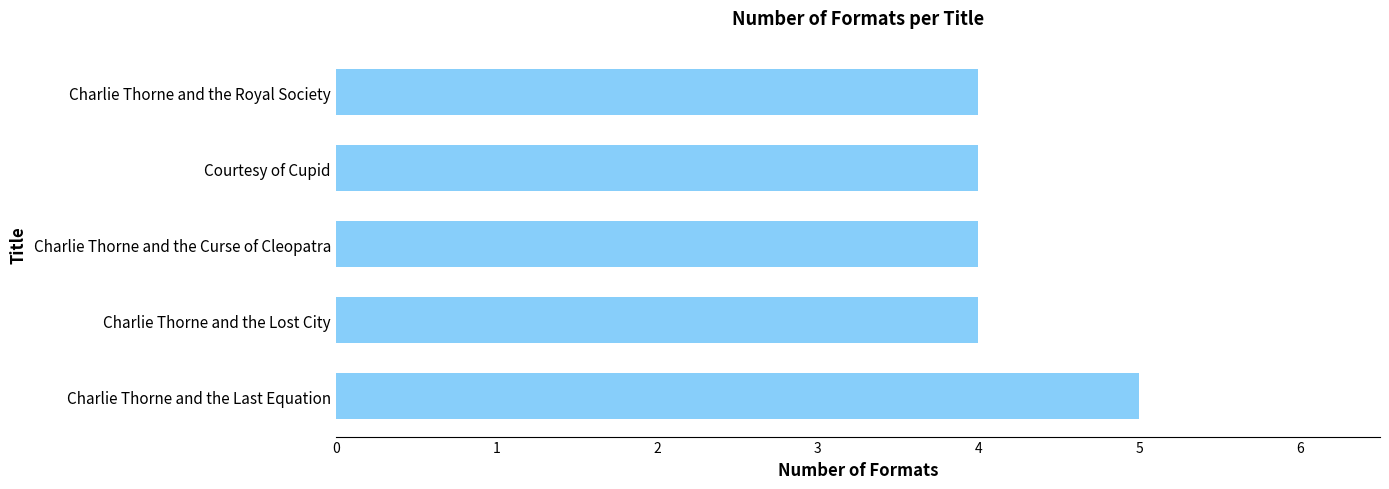

What is the value of the 2nd bar from the top?

4